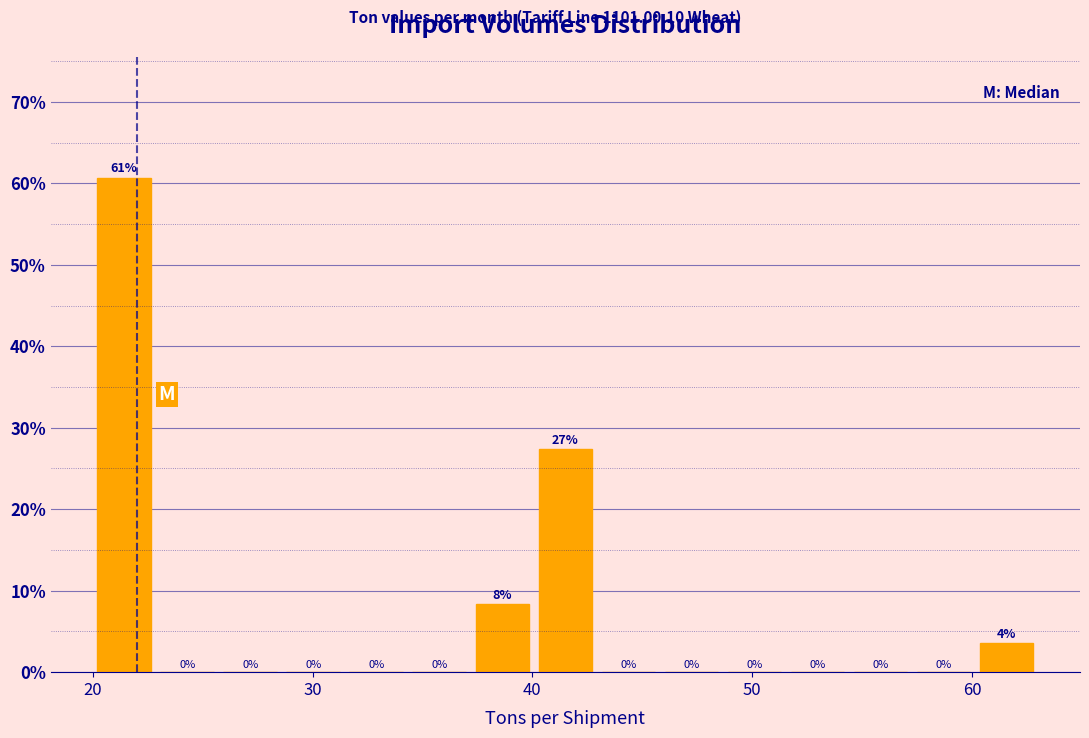

Read against the x-axis, roughly where is the centre of the tallest bar?

21